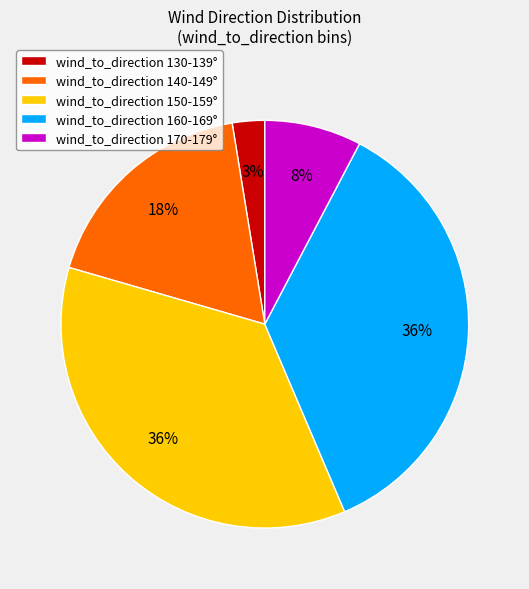

Count the number of slices in the pie.

5